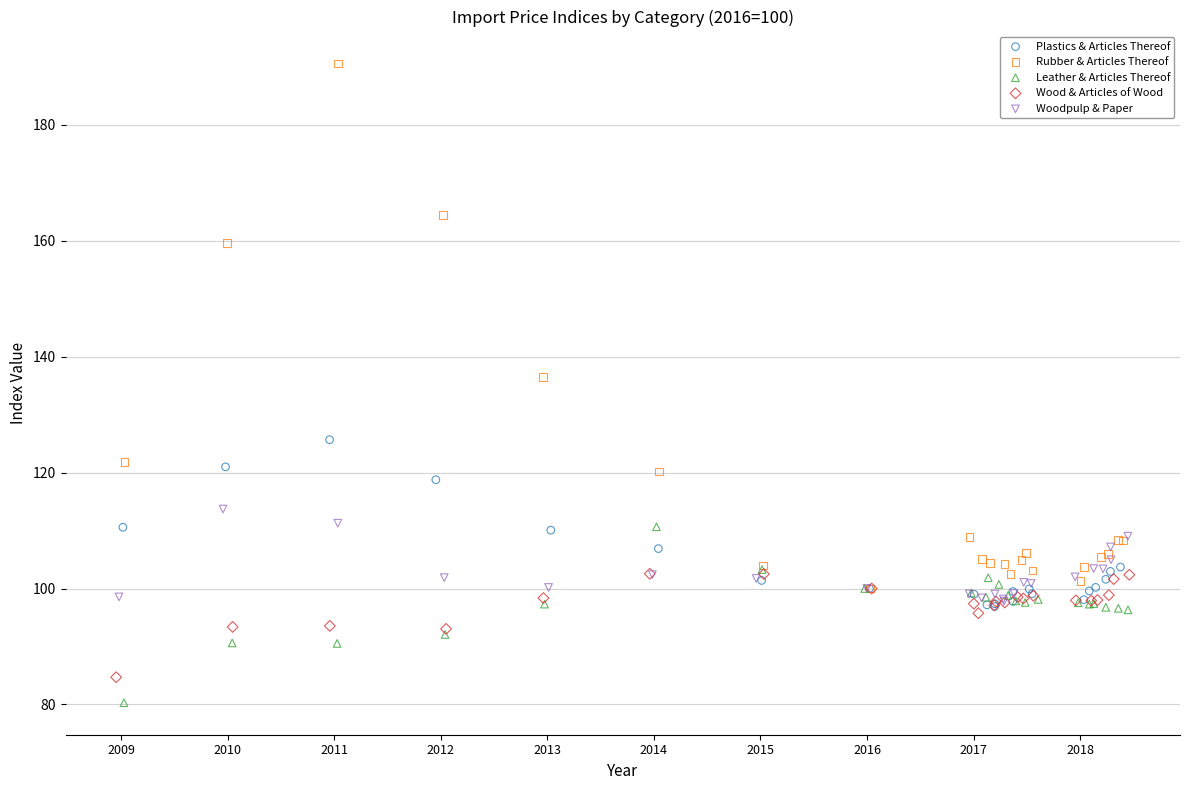

Which series reaches the maximum Y coordinate?

Rubber & Articles Thereof